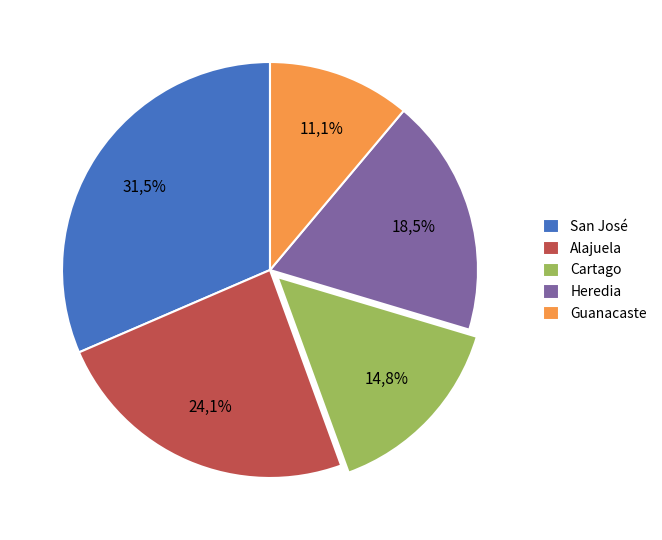

Which category has the biggest portion of the pie?

San Jos